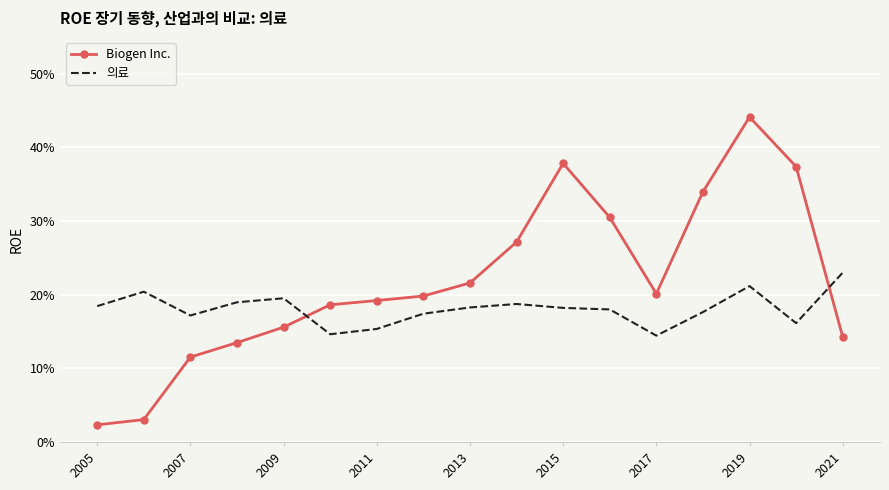

What are all the series names shown in the legend?

Biogen Inc., 의료